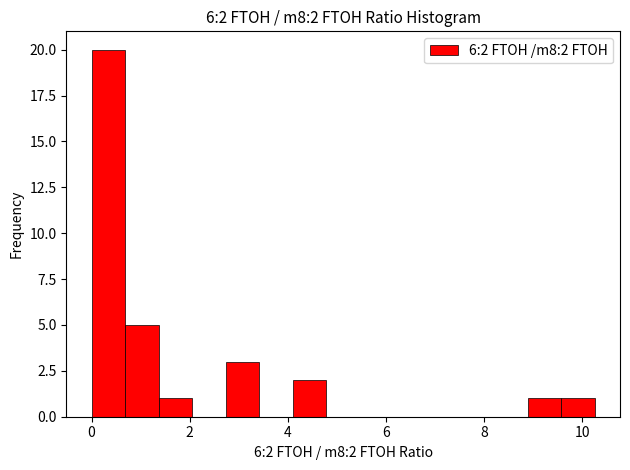

Read against the x-axis, roughly where is the centre of the tallest bar?

0.4